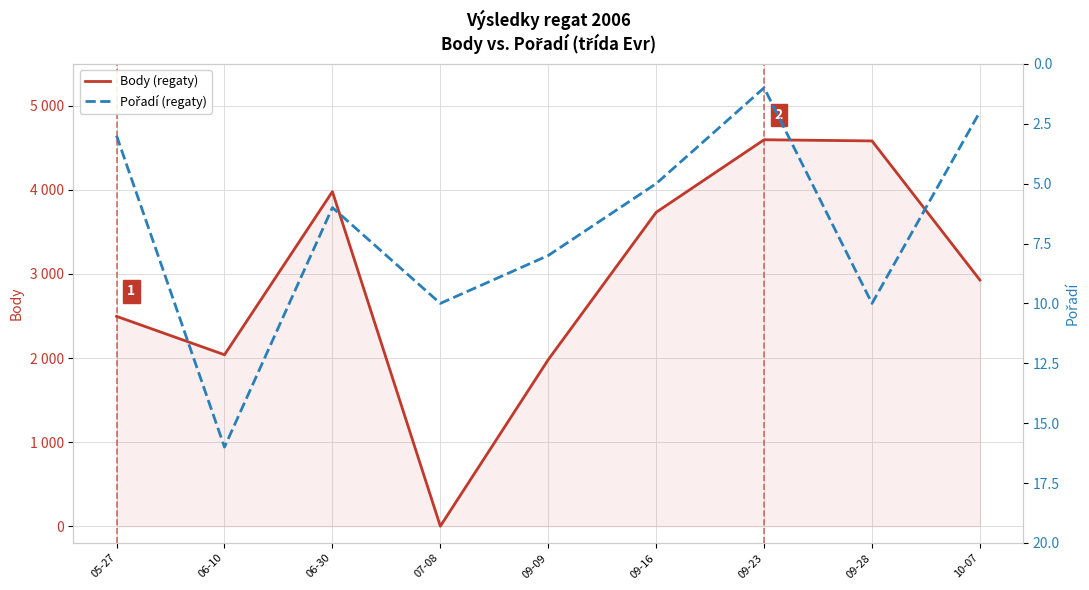

How many values in the Pořadí (regaty) series exceed 6?

4